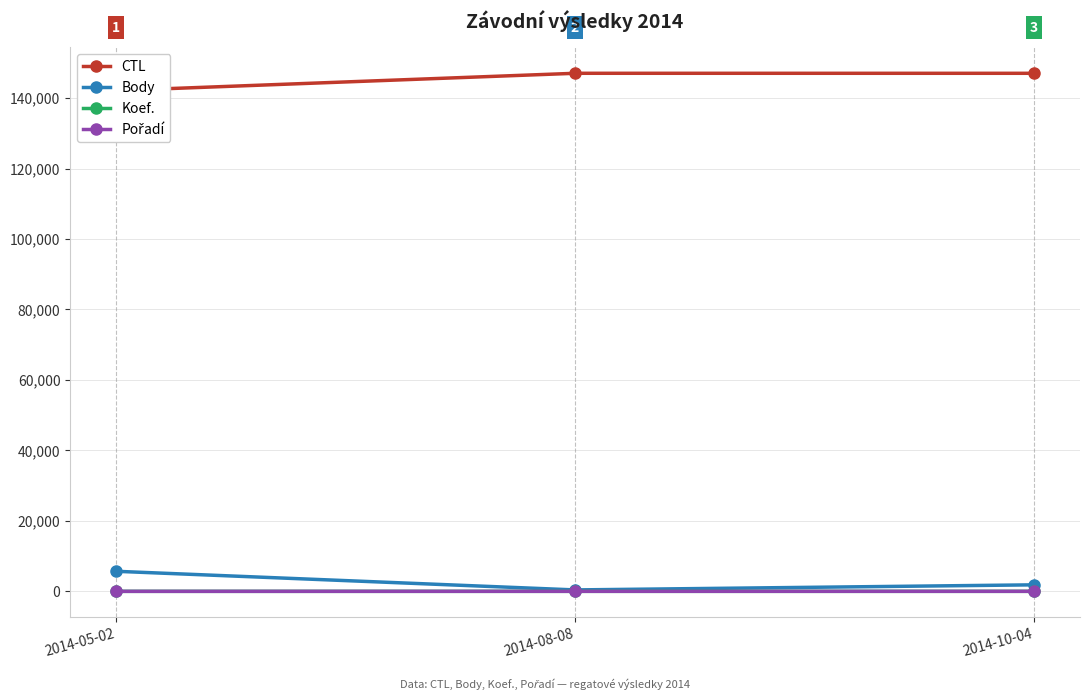

Reading left to right, what are all the values shown in this chart?

CTL: 142110	147024	147019
Body: 5693	404	1849
Koef.: 4	4	5
Pořadí: 1	7	7